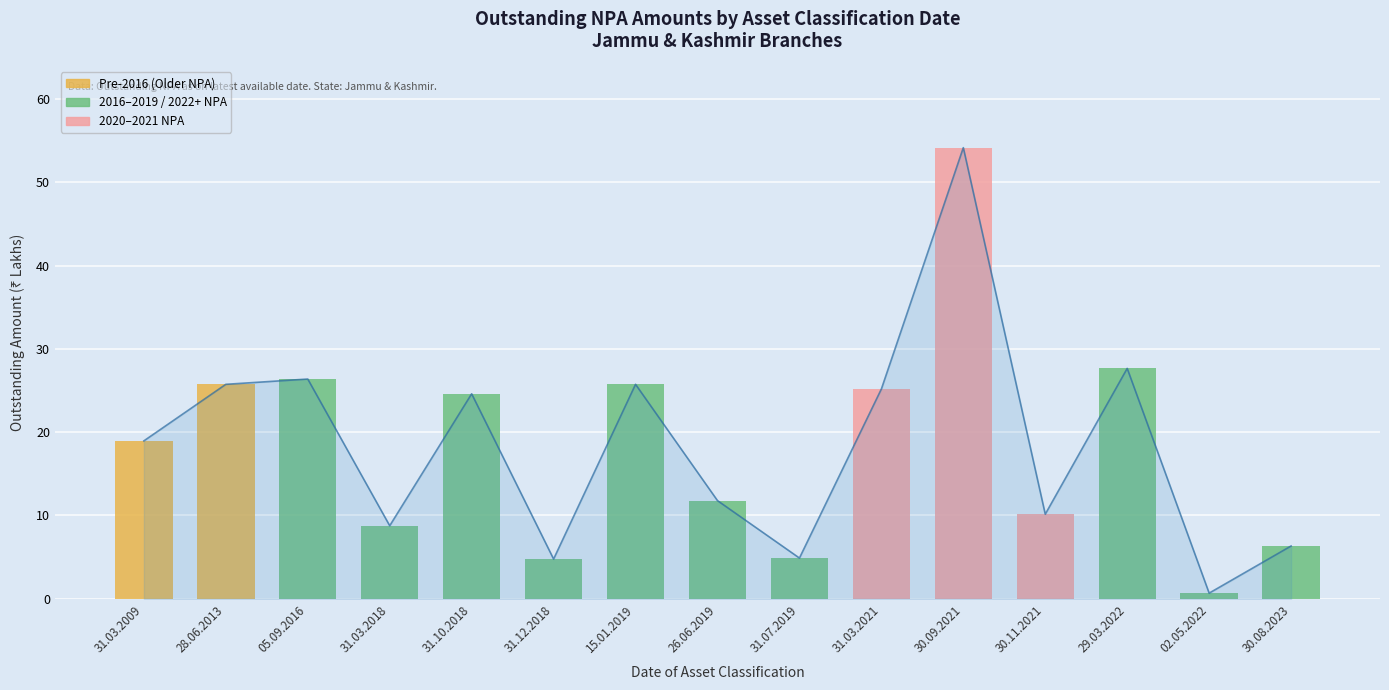

At which category does the chart reach its minimum across all series?

02.05.2022